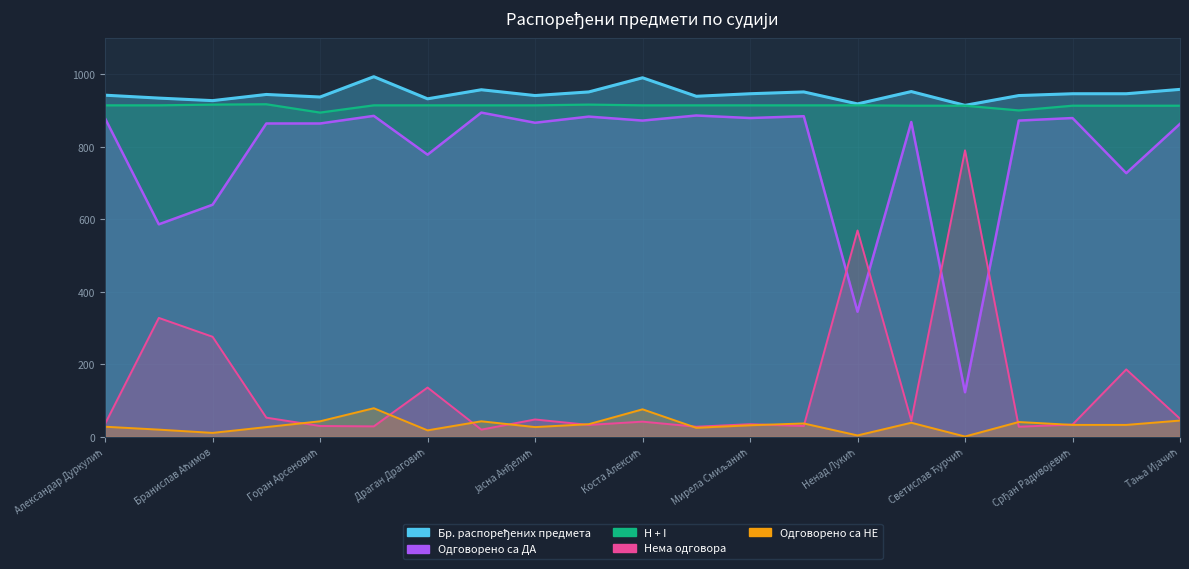

True or false: Нема одговора has a value of 82 at Јасна Анђелић.

False